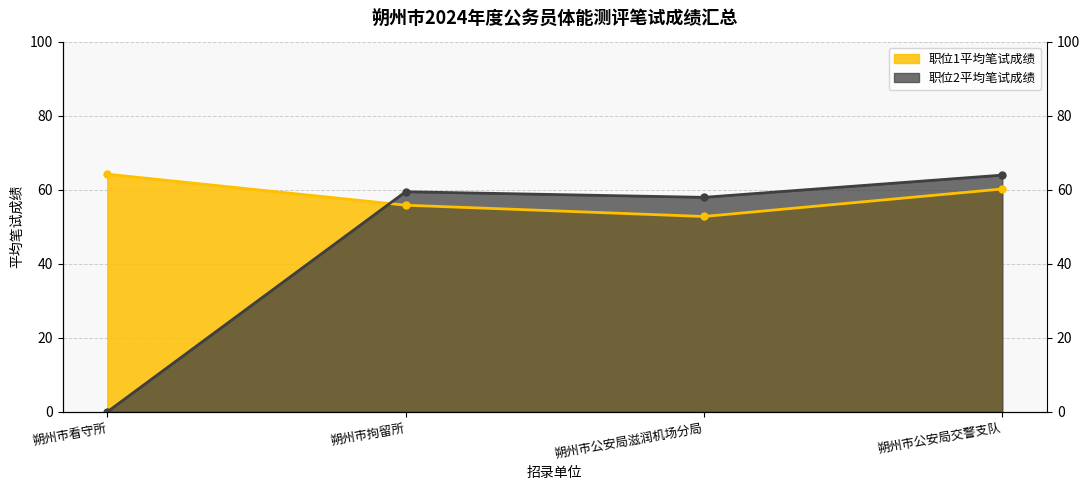

How many values in 职位2平均笔试成绩 are above zero?

3